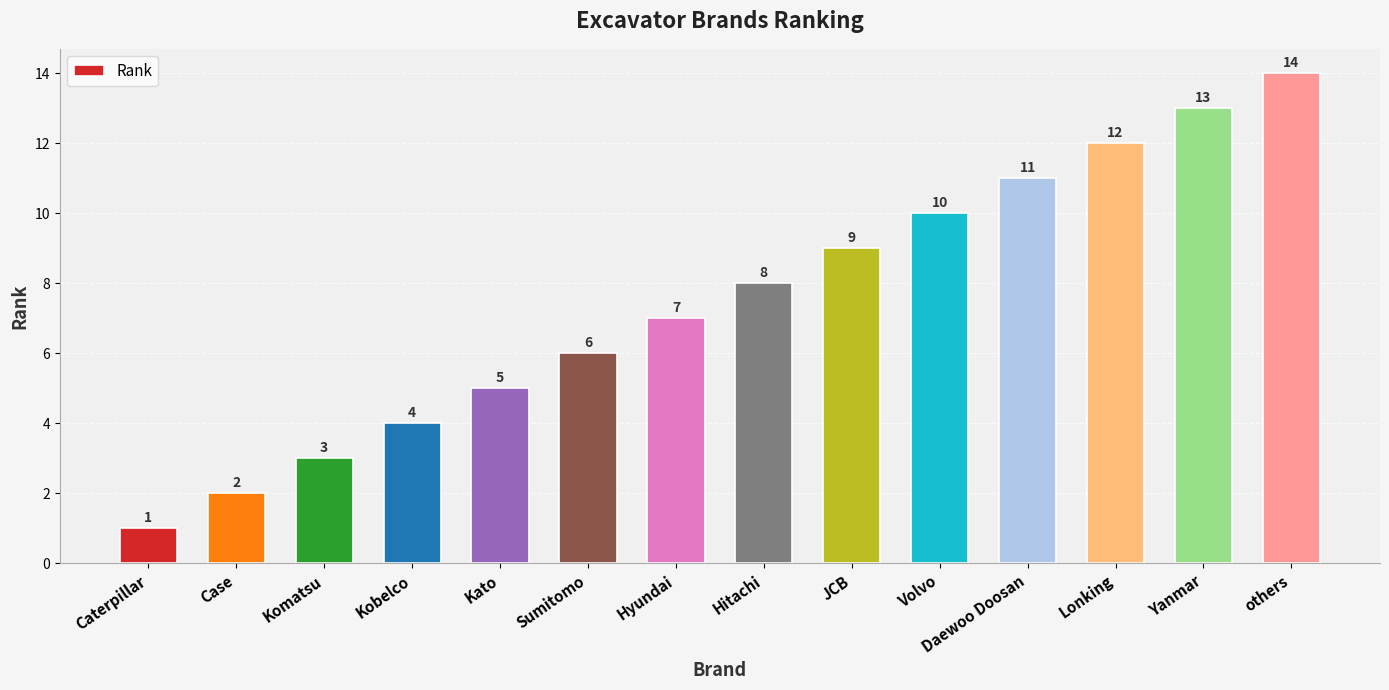

What is the change in value from Sumitomo to Volvo?

+4